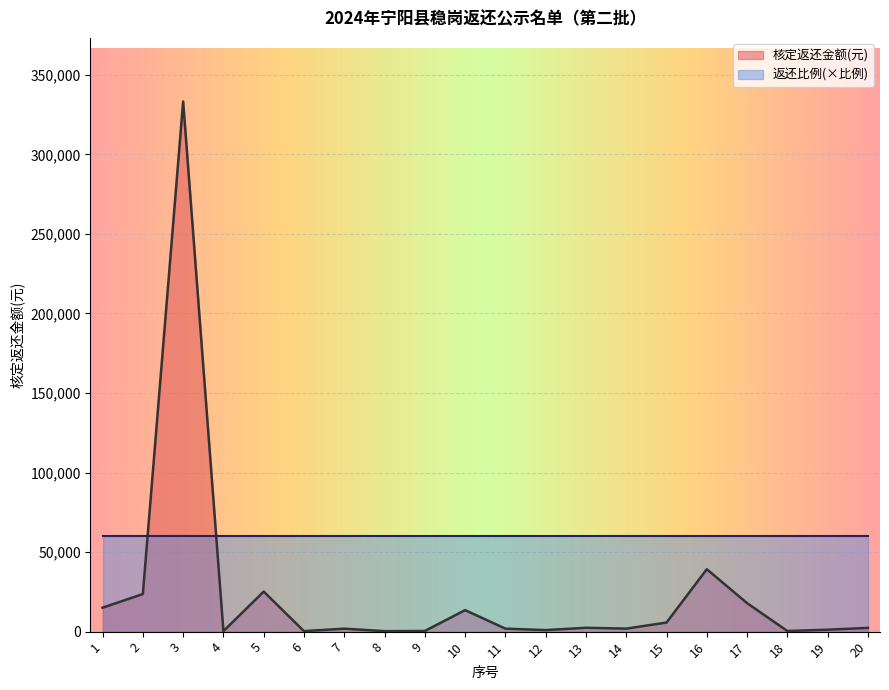

What is the sum of the values at 5 and 12?

26140.0